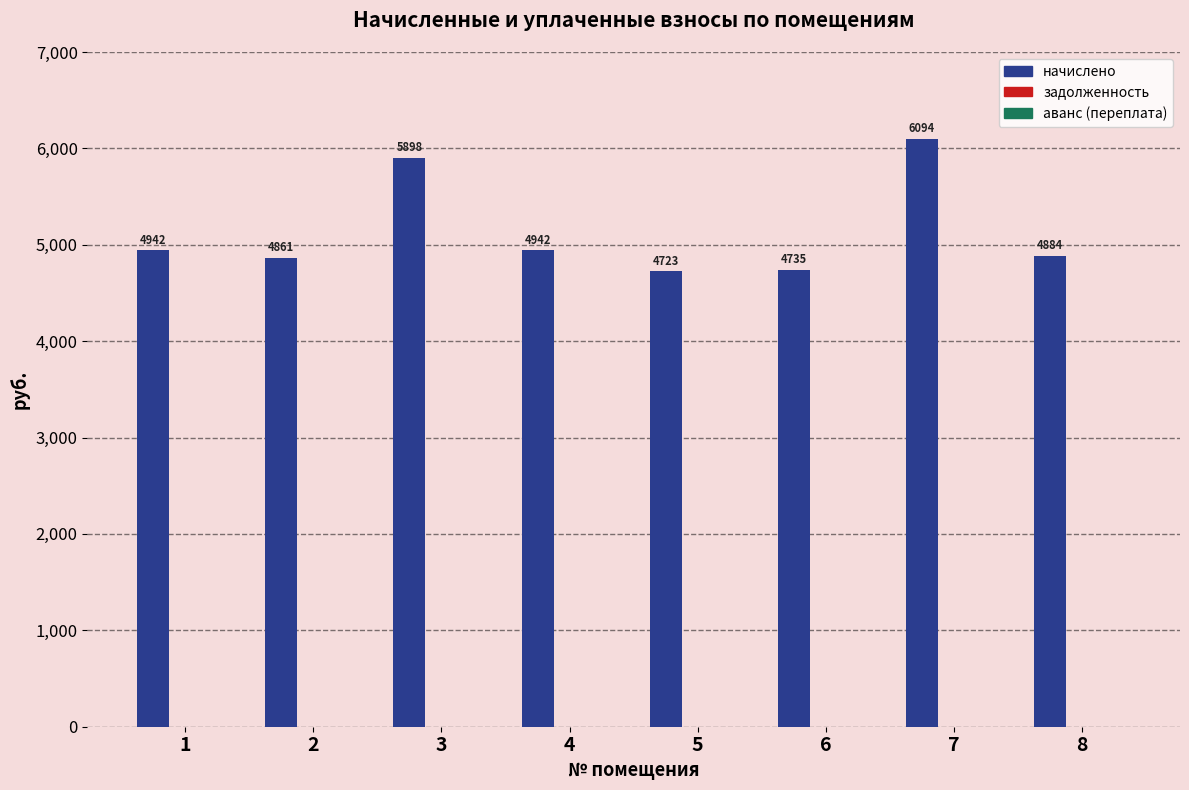

Between 3 and 7, which is larger?

7